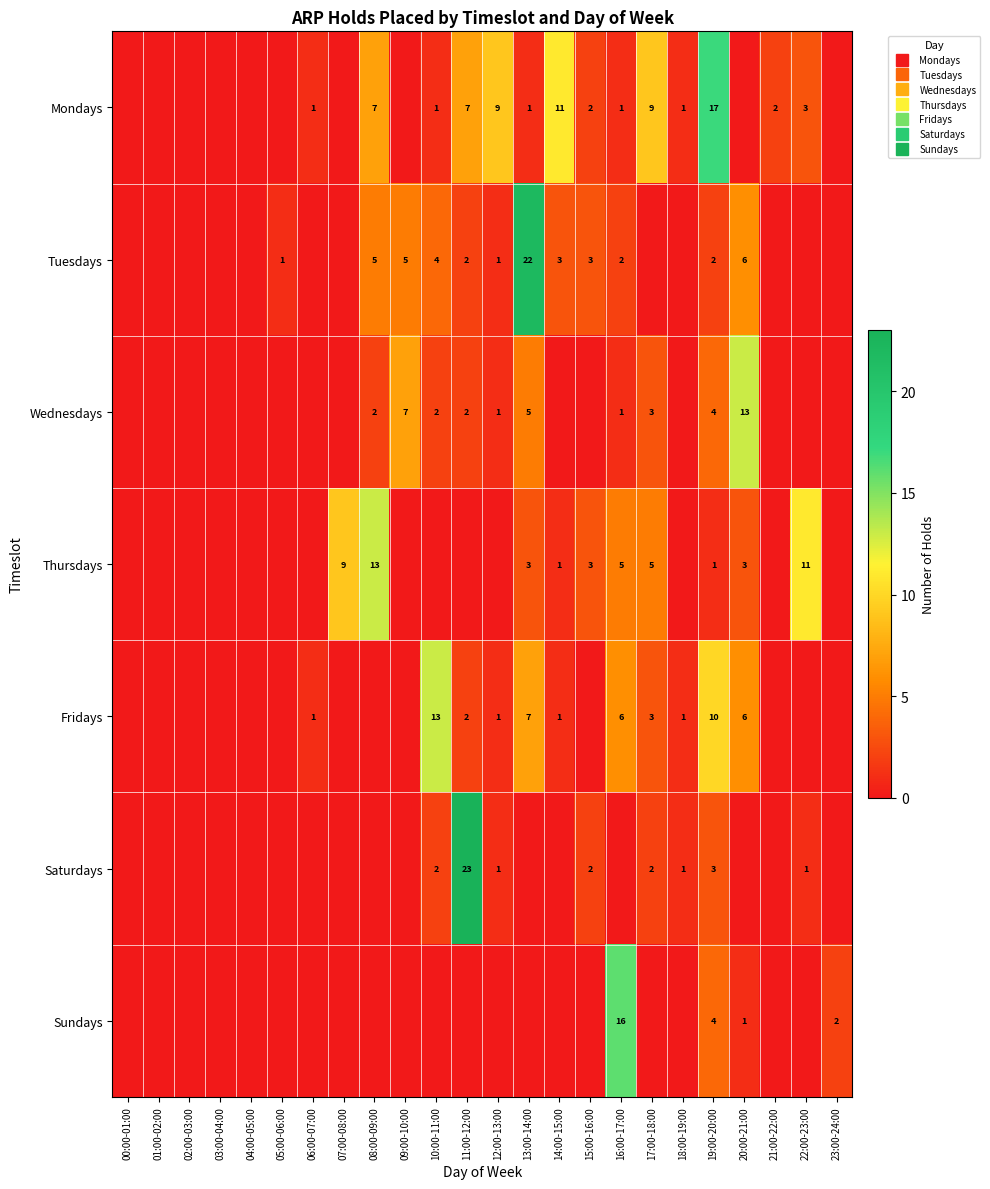

At how many categories does at least one series exceed 22?

1